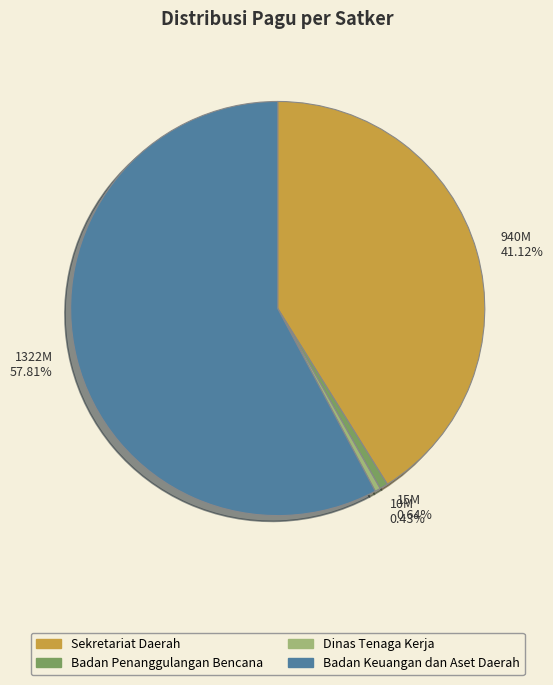

To the nearest percent, what is the difference between the Badan Keuangan dan Aset Daerah and Dinas Tenaga Kerja slice percentages?

57%